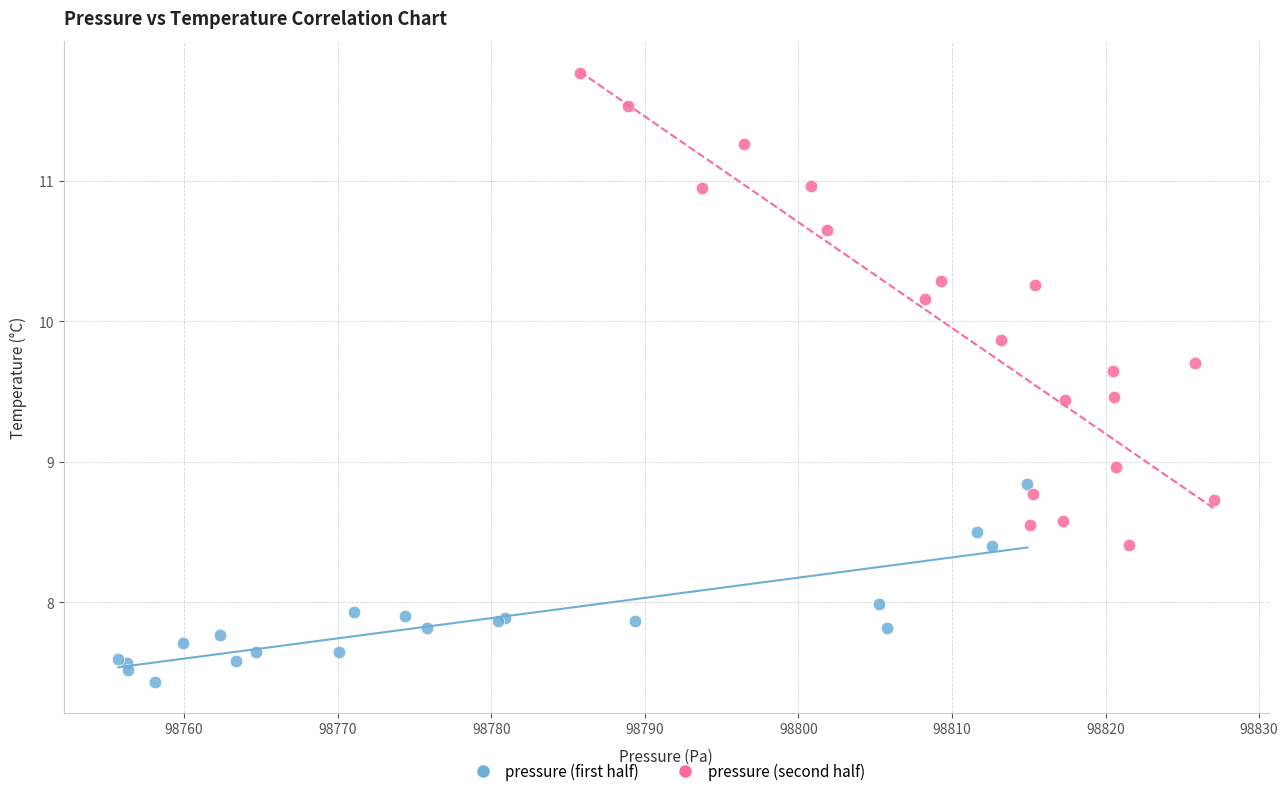

Which series contains the highest Y value?

pressure (second half)